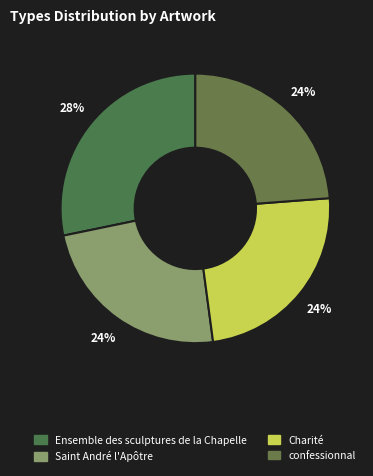

Count the number of slices in the pie.

4